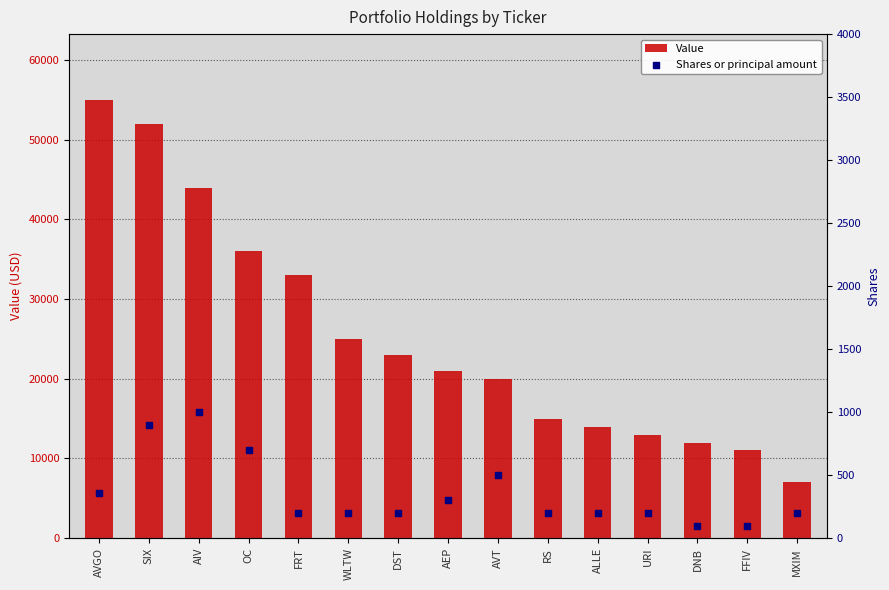

Is the value of Value at SIX greater than the value of Shares or principal amount at AVT?

Yes